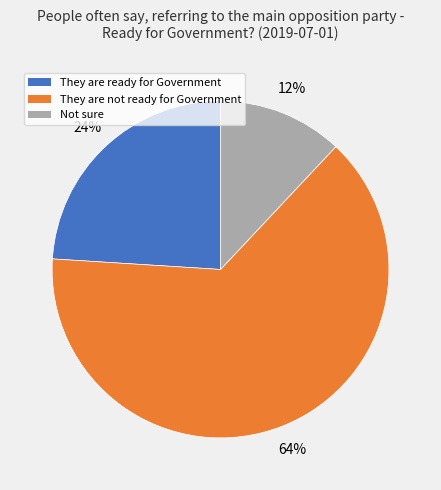

Is it true that Not sure is 12% of the pie?

True